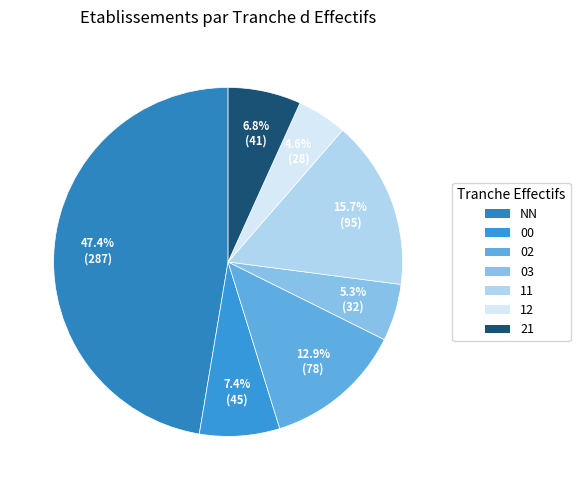

Which slice is the largest?

NN